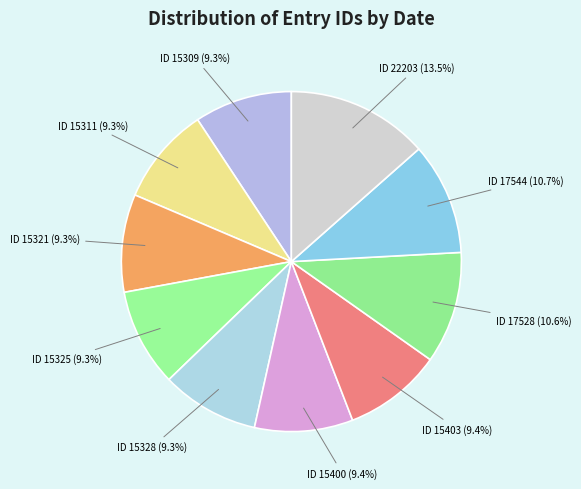

How much of the chart is everything except ID 15311?

90.7%